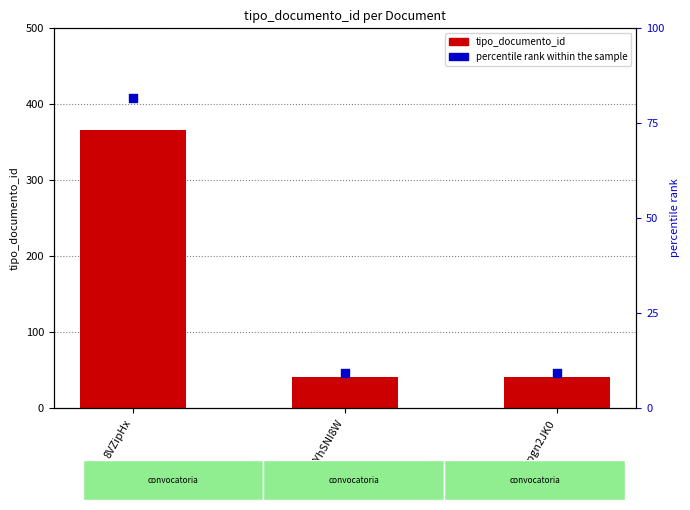

What is the total value across all series at If8Ppgn2JK0?

50.2